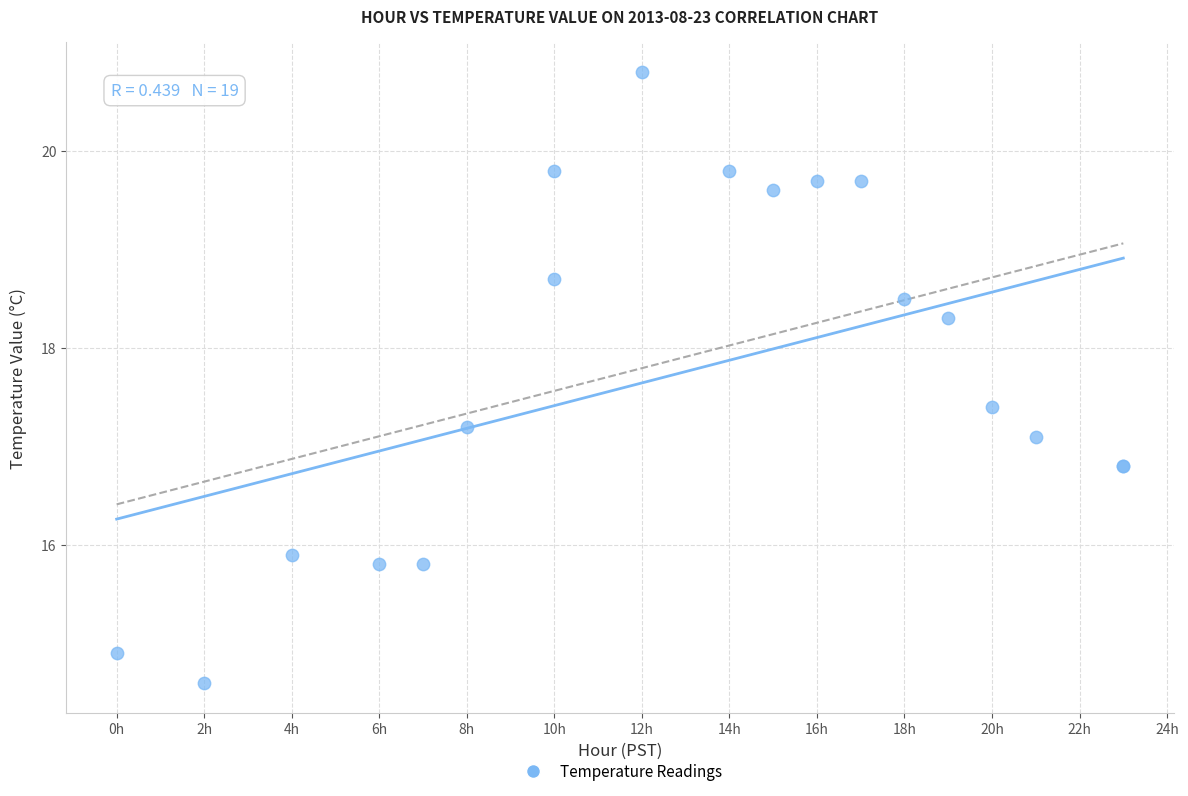

What Y value in the scatter plot is closest to 17?

17.1